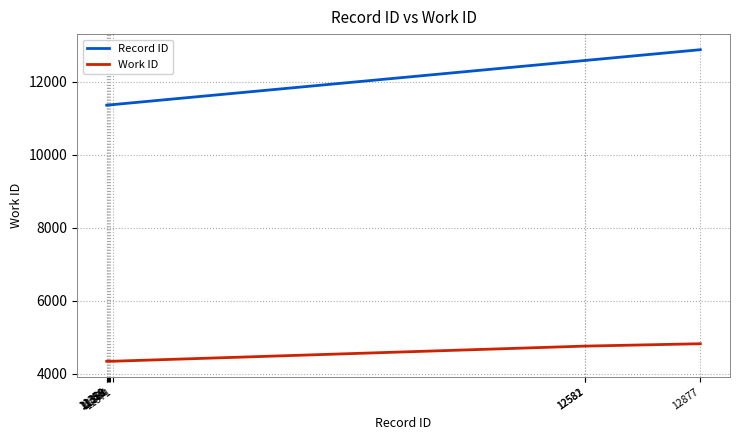

What is the smallest value displayed?

4339